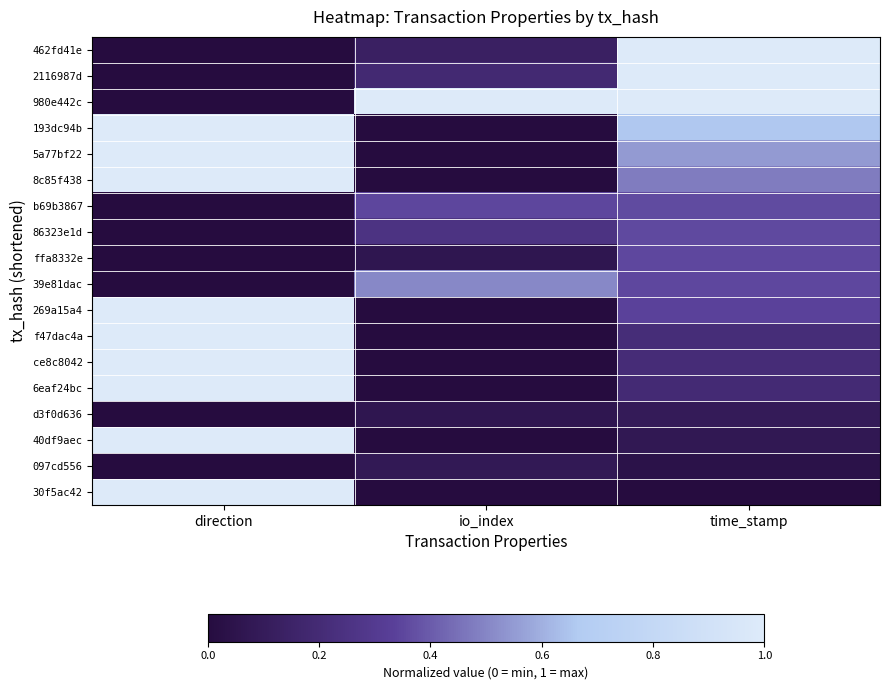

How many data points does each series have?

3